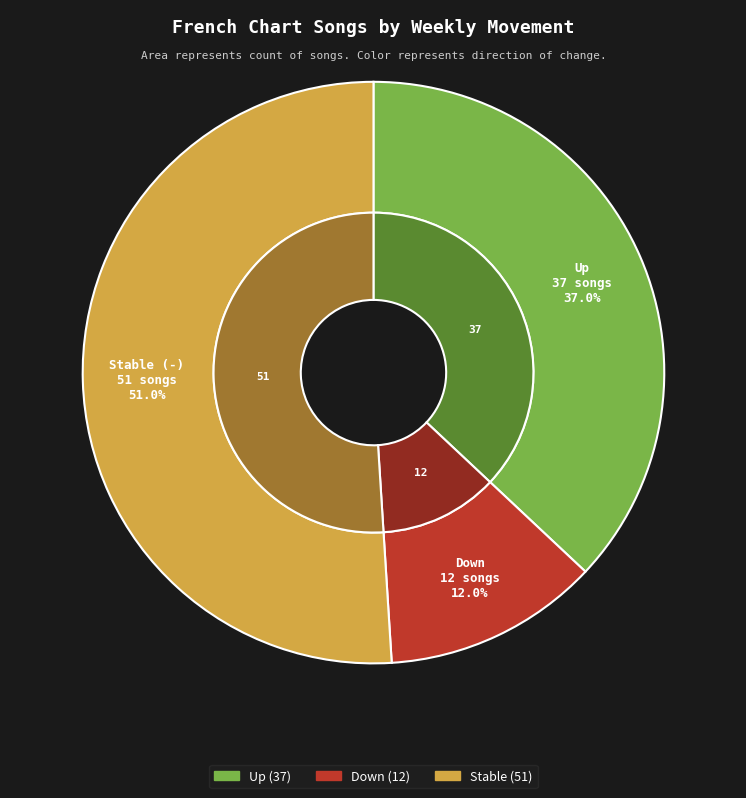

Combined, what portion of the pie is up and -?

88.0%